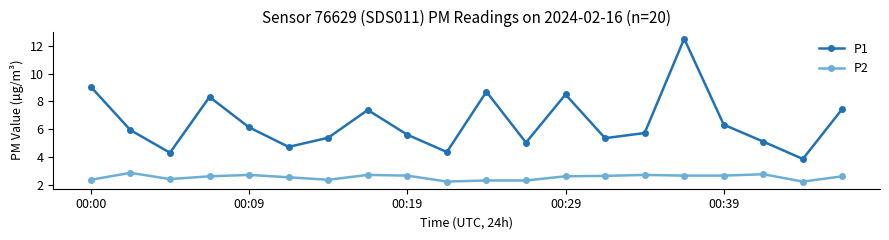

Rank the series by their average value, from lowest to highest.

P2, P1